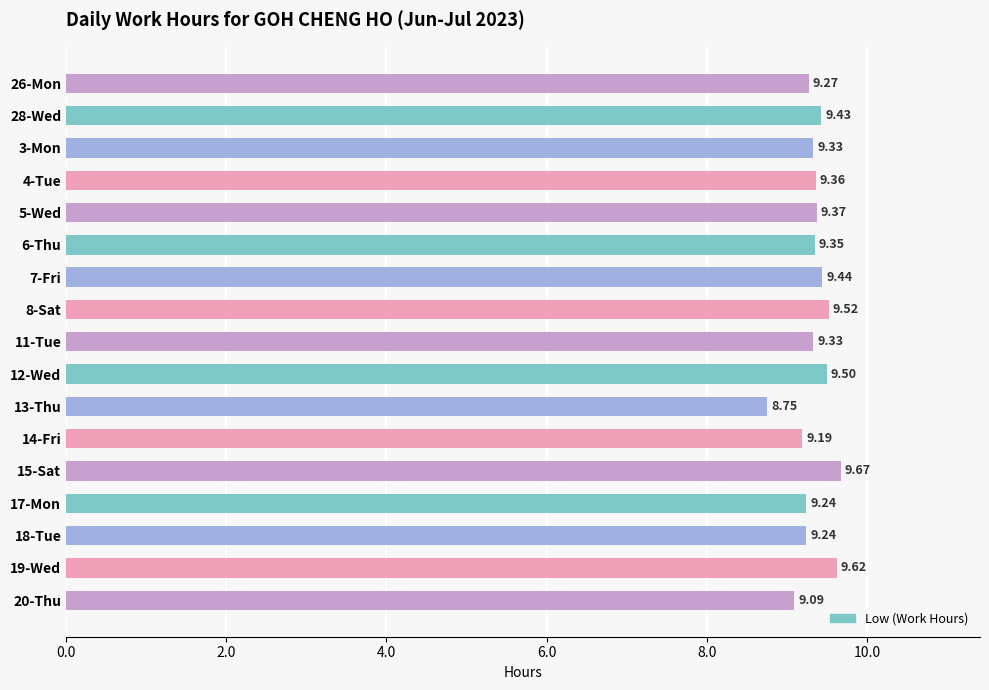

What is the difference between the maximum and second lowest values?

0.6